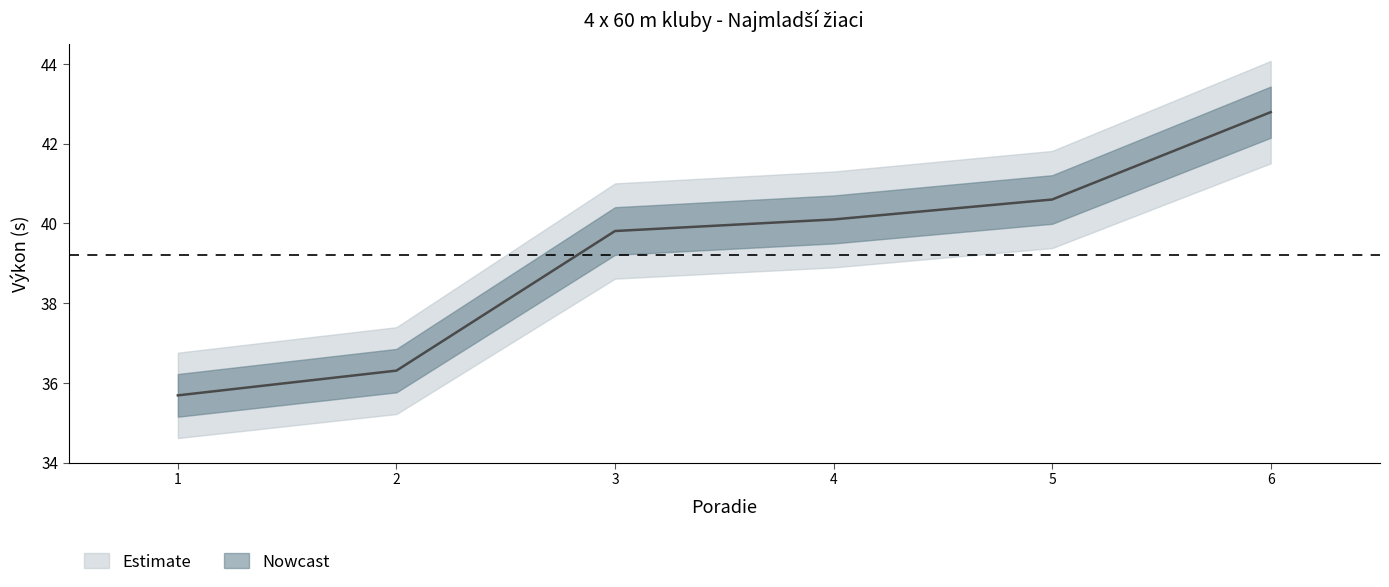

What is the sum of all values?

235.3